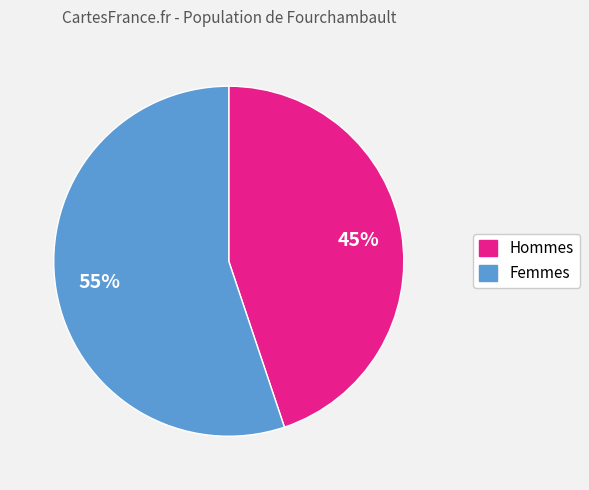

Does any single category account for the majority?

Yes